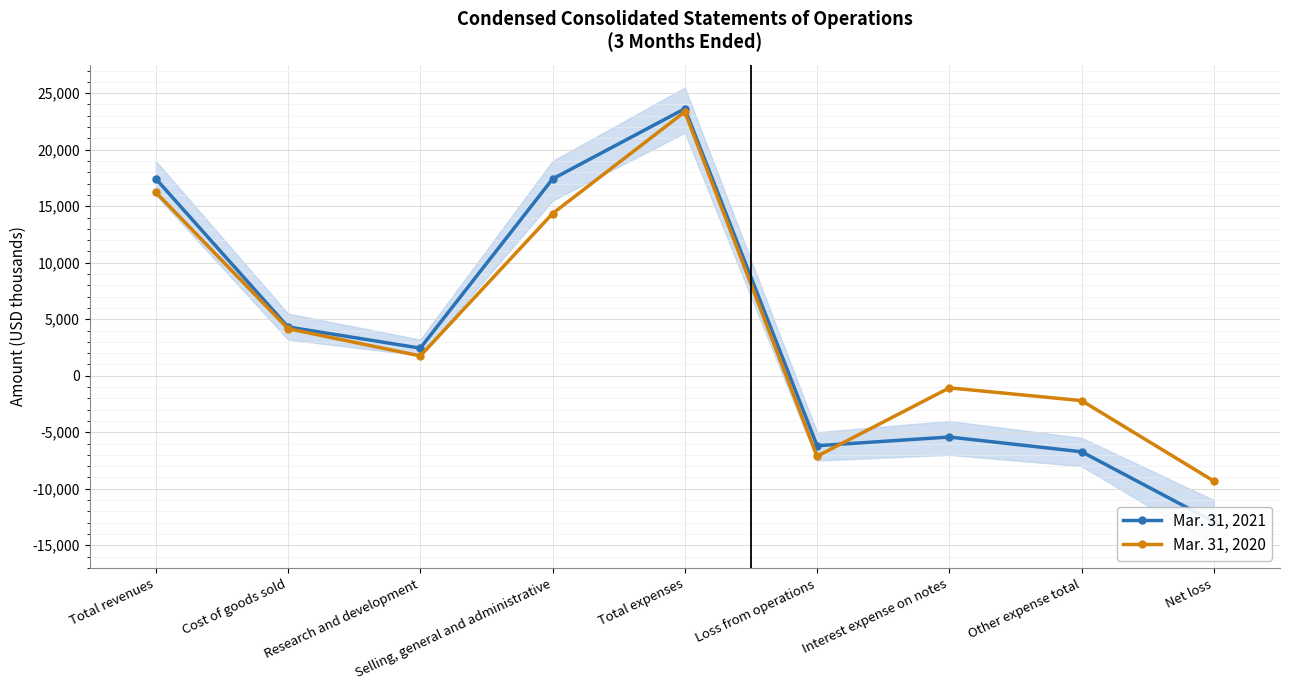

Which category has the highest value in the Mar. 31, 2020 series?

Total expenses